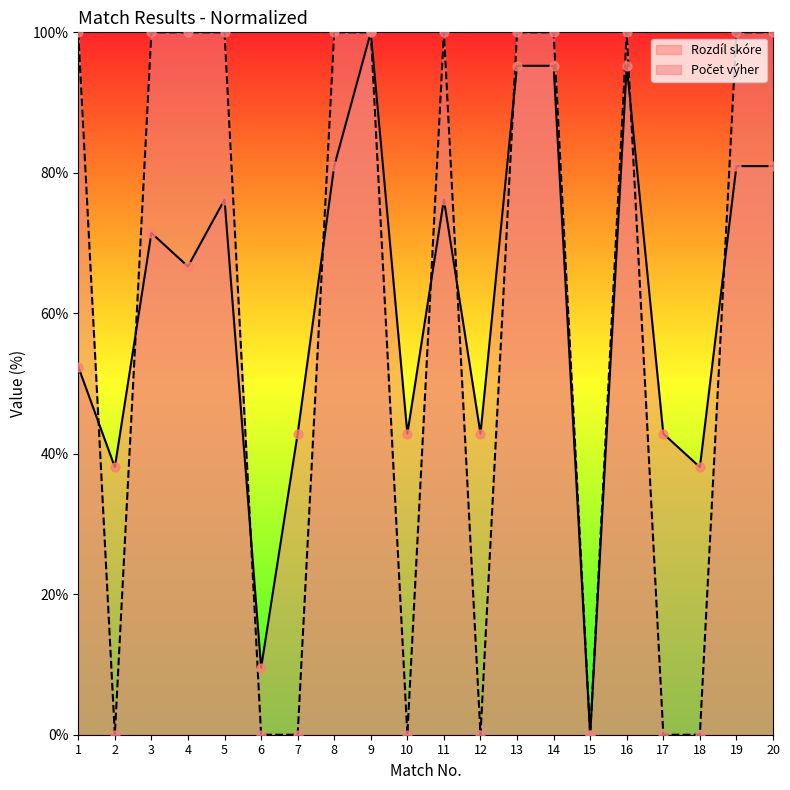

Is the value of Rozdíl skóre at 17 greater than the value of Počet výher at 18?

Yes